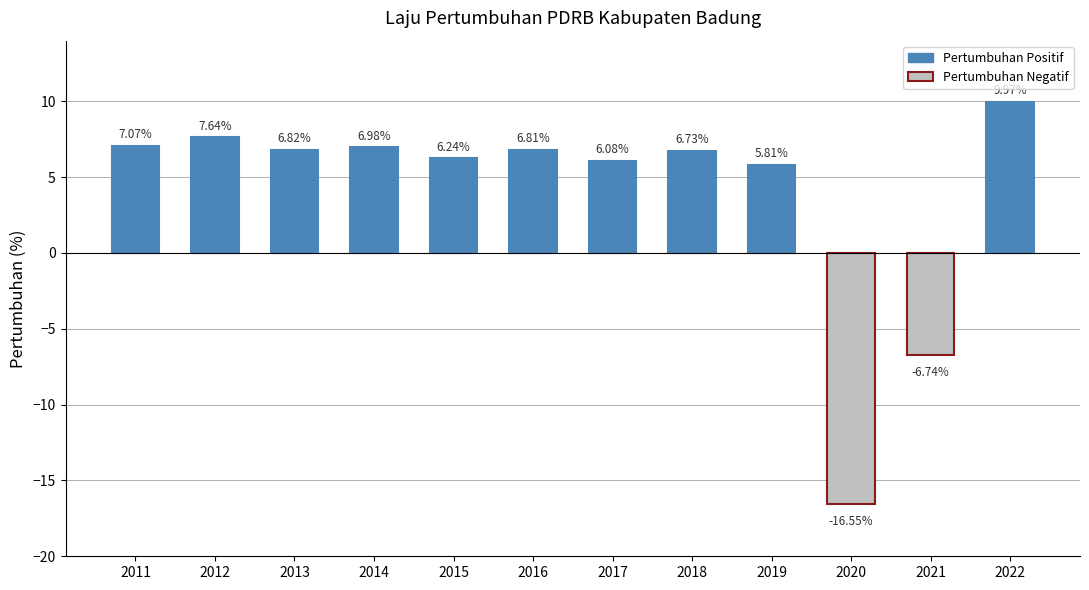

Rank the categories by value from highest to lowest.

2022, 2012, 2011, 2014, 2013, 2016, 2018, 2015, 2017, 2019, 2021, 2020